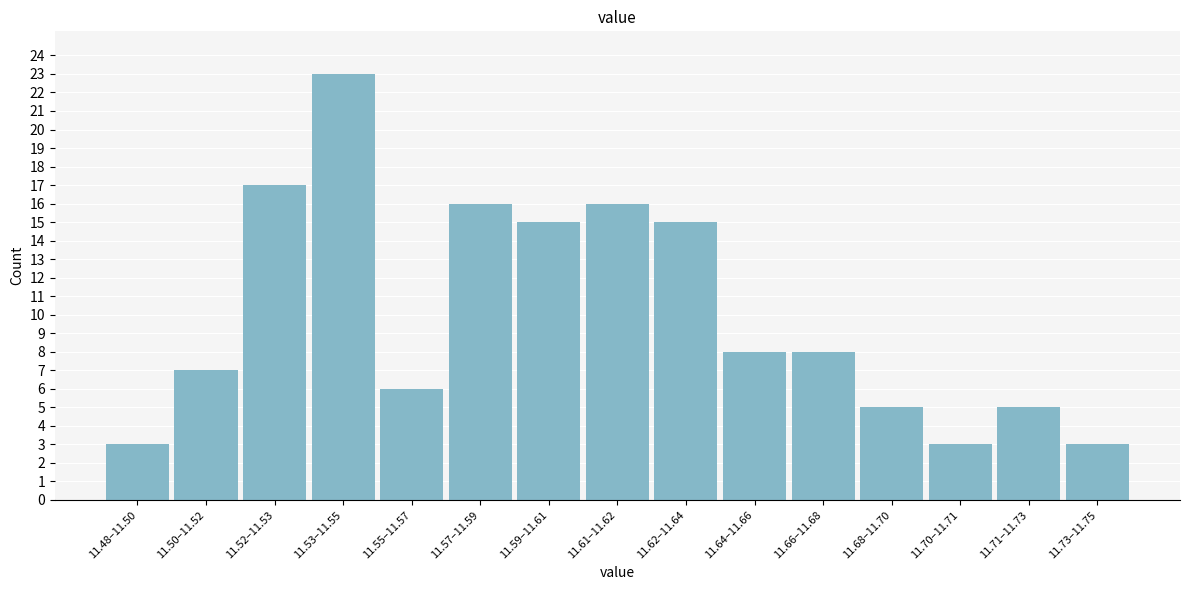

Reading left to right, extract all data points from this chart.

11.48–11.50=3	11.50–11.52=7	11.52–11.53=17	11.53–11.55=23	11.55–11.57=6	11.57–11.59=16	11.59–11.61=15	11.61–11.62=16	11.62–11.64=15	11.64–11.66=8	11.66–11.68=8	11.68–11.70=5	11.70–11.71=3	11.71–11.73=5	11.73–11.75=3